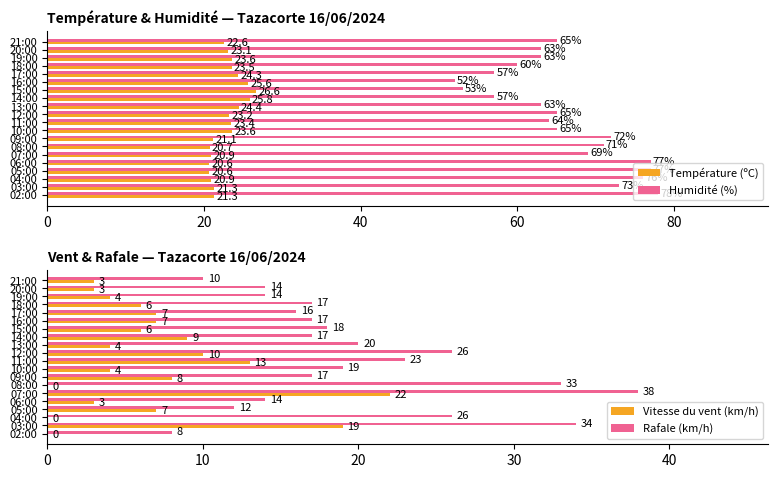

Is it true that Rafale (km/h) equals 10 at 21:00?

True